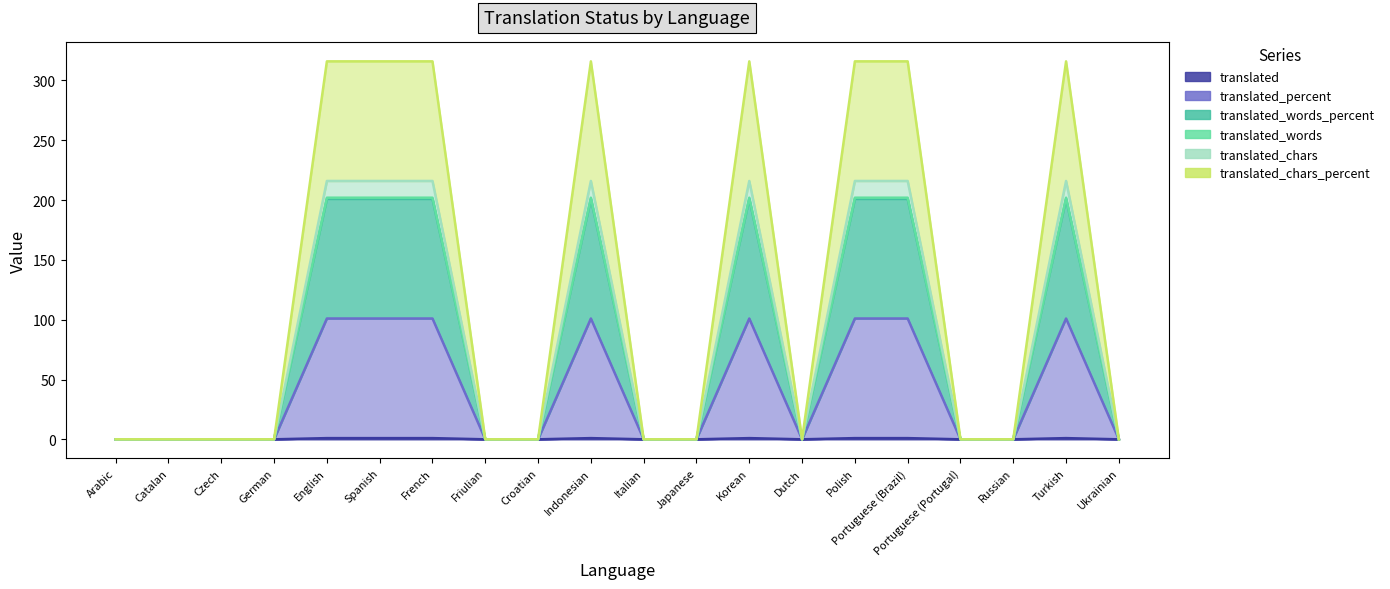

Reading left to right, what are all the values shown in this chart?

translated: 0	0	0	0	1	1	1	0	0	1	0	0	1	0	1	1	0	0	1	0
translated_percent: 0	0	0	0	101	101	101	0	0	101	0	0	101	0	101	101	0	0	101	0
translated_words_percent: 0	0	0	0	201	201	201	0	0	201	0	0	201	0	201	201	0	0	201	0
translated_words: 0	0	0	0	202	202	202	0	0	202	0	0	202	0	202	202	0	0	202	0
translated_chars: 0	0	0	0	216	216	216	0	0	216	0	0	216	0	216	216	0	0	216	0
translated_chars_percent: 0	0	0	0	316	316	316	0	0	316	0	0	316	0	316	316	0	0	316	0